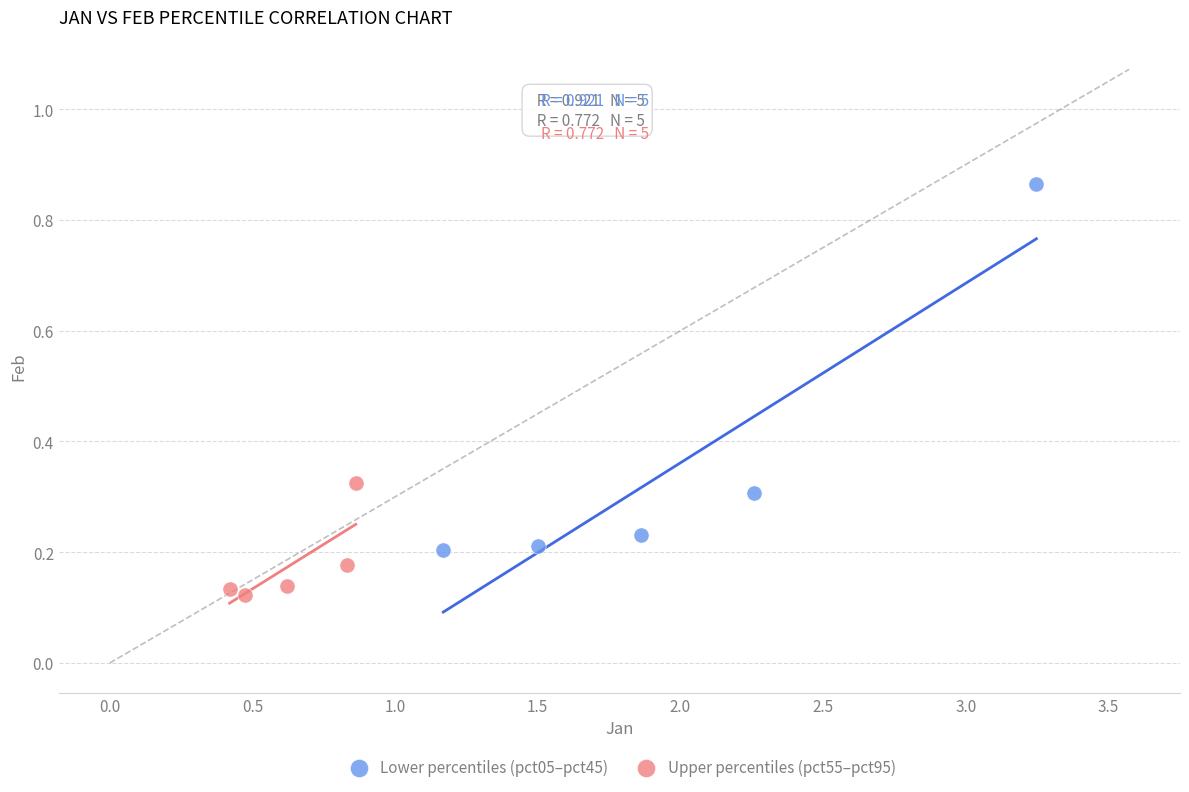

Which series reaches the minimum Y coordinate?

Upper percentiles (pct55–pct95)